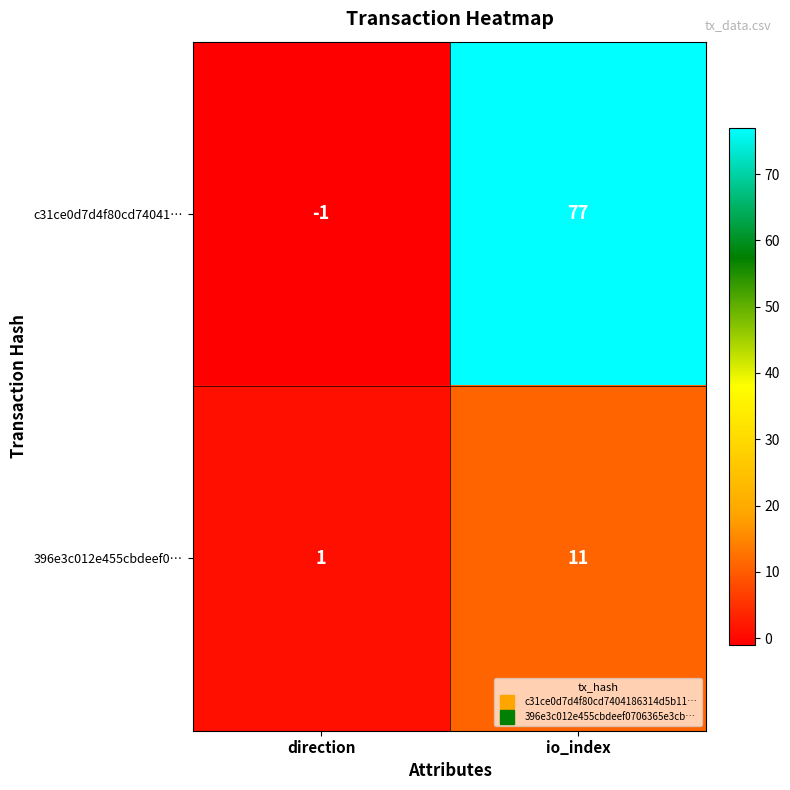

Between direction and io_index, which series saw the biggest shift?

c31ce0d7d4f80cd74041…